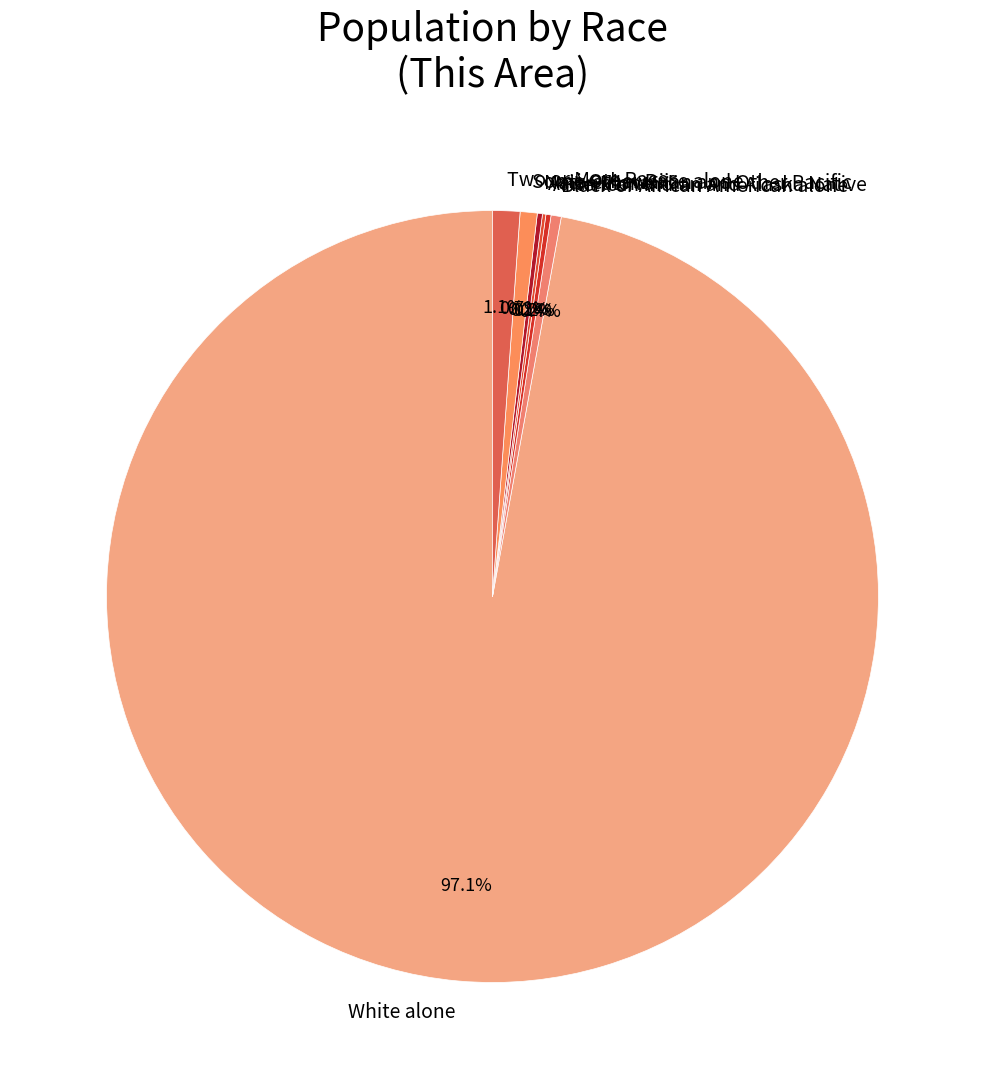

To the nearest percent, what is the difference between the largest and smallest slice percentages?

97%